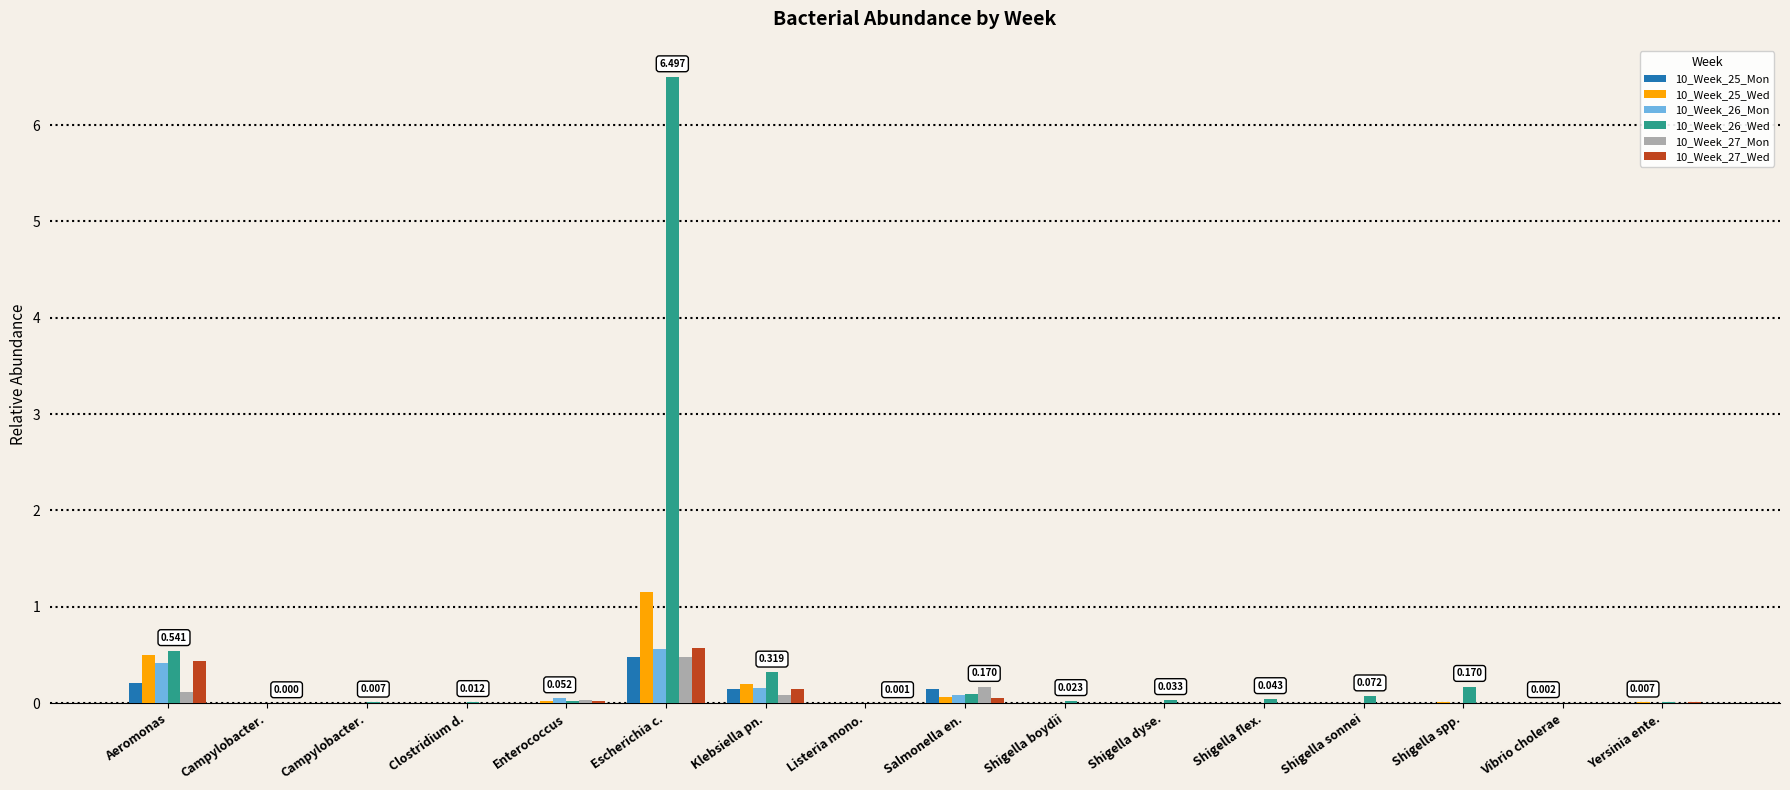

Between Shigella dyse. and Shigella flex., which series saw the biggest shift?

10_Week_26_Wed